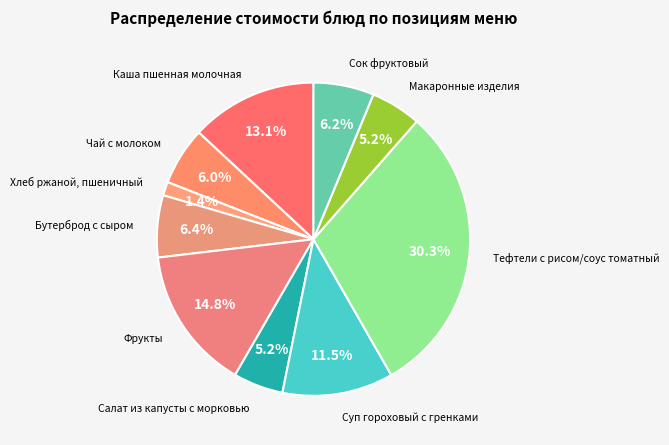

Combined, what portion of the pie is Сок фруктовый and Чай с молоком?

12.2%